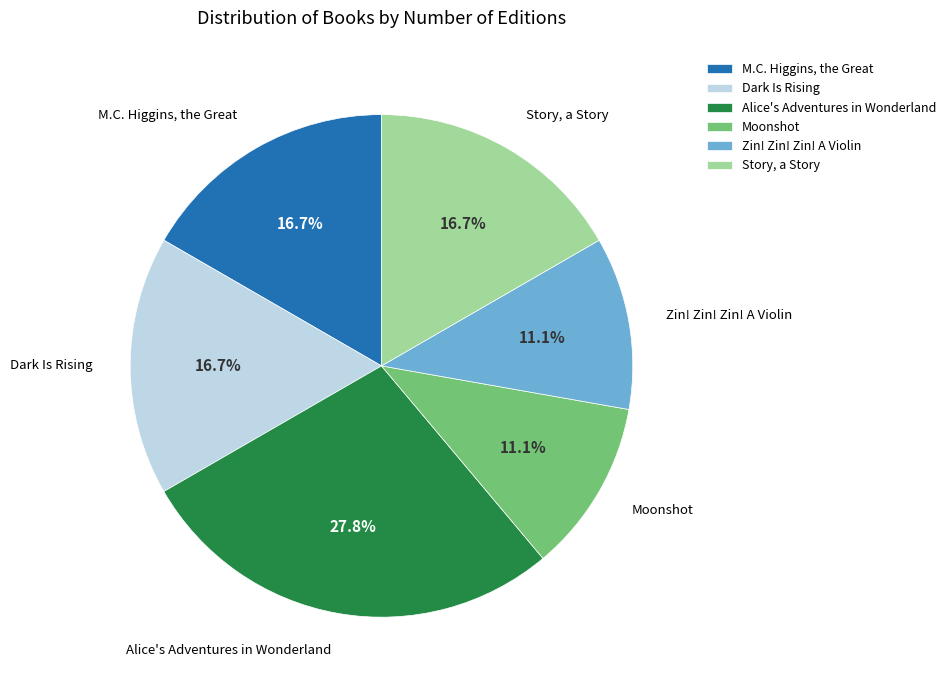

Is there a majority slice in this chart?

No